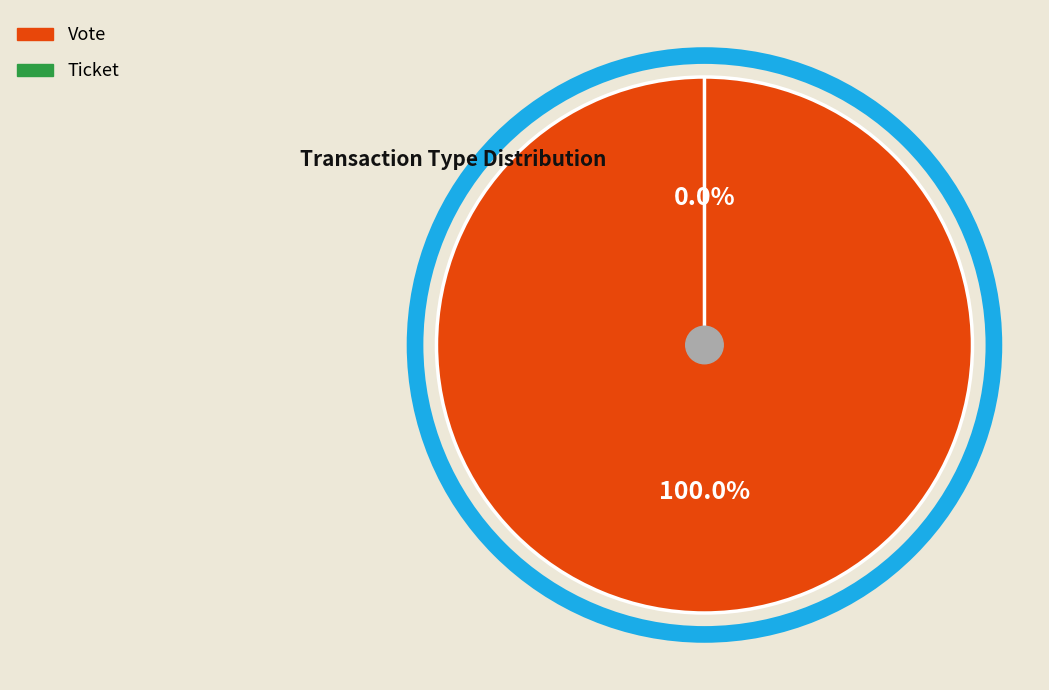

Is Vote the majority of the pie?

Yes